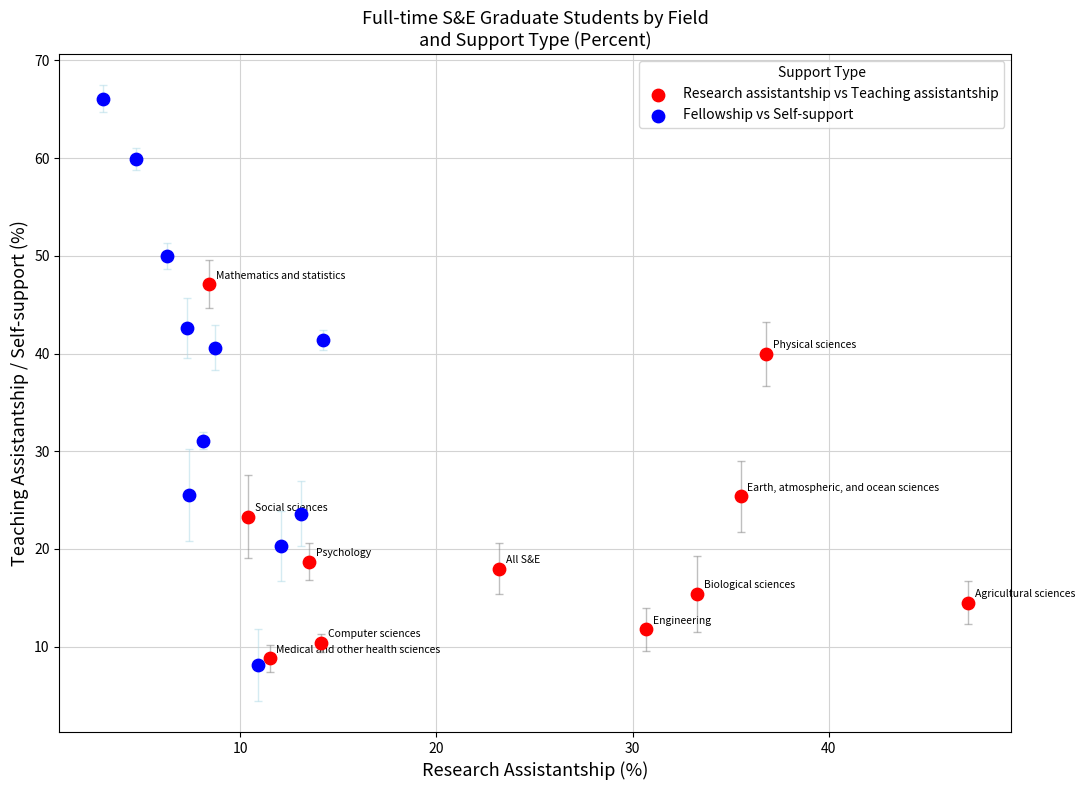

Which series reaches the maximum Y coordinate?

Fellowship vs Self-support